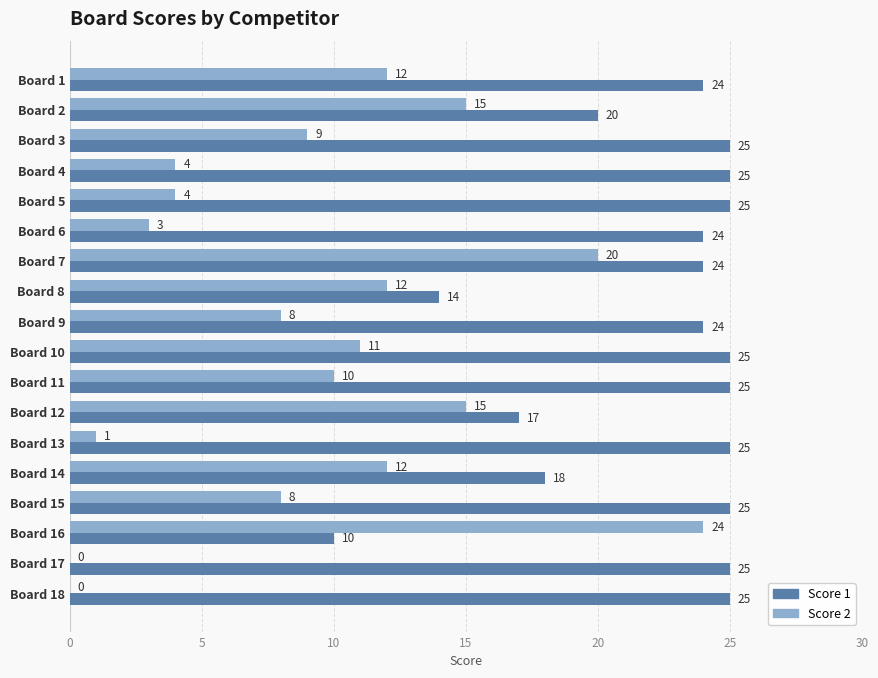

Read the Score 1 value at Board 2, to the nearest 5.

20